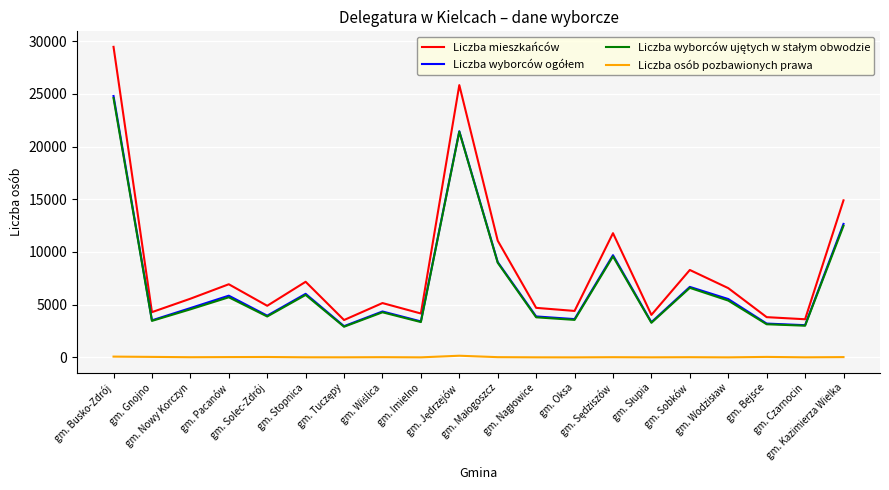

What is the spread (max minus min) of values at gm. Busko-Zdrój?

29376